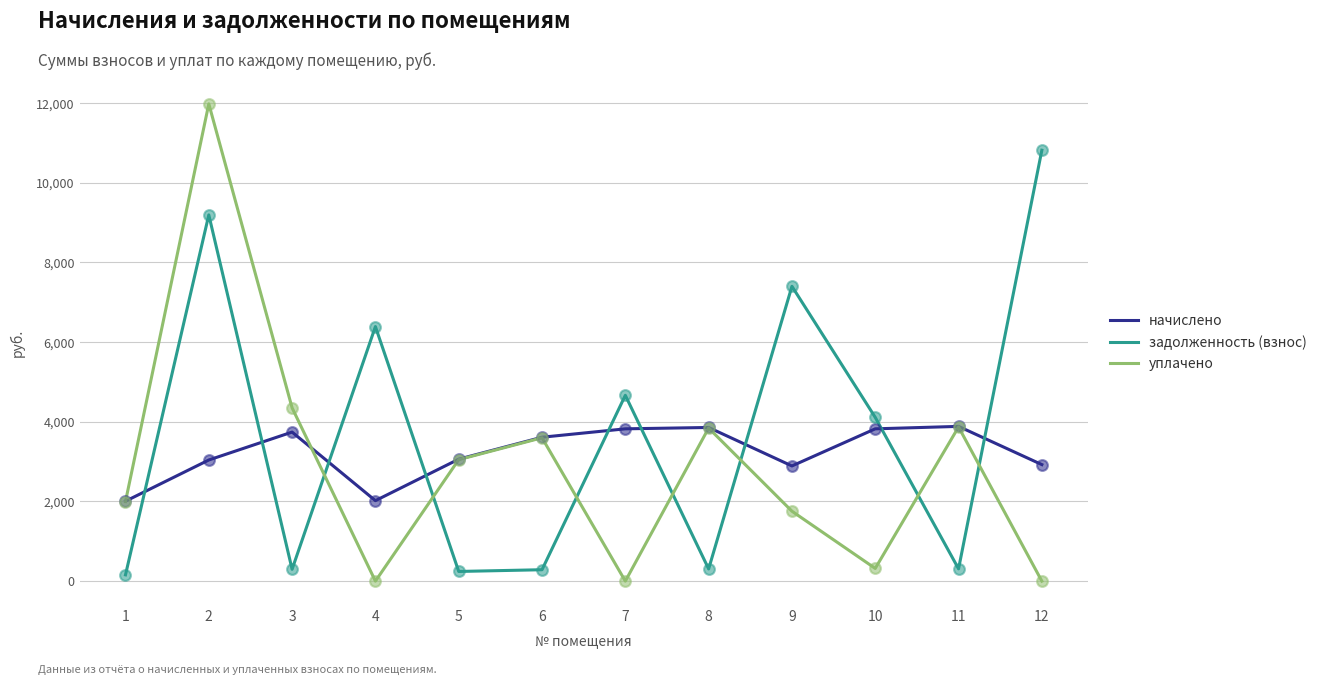

What are all the series names shown in the legend?

начислено, задолженность (взнос), уплачено